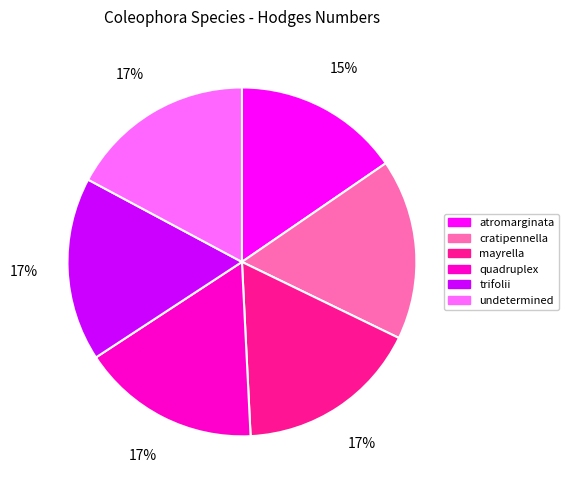

To the nearest percent, what is the difference between the largest and smallest slice percentages?

2%